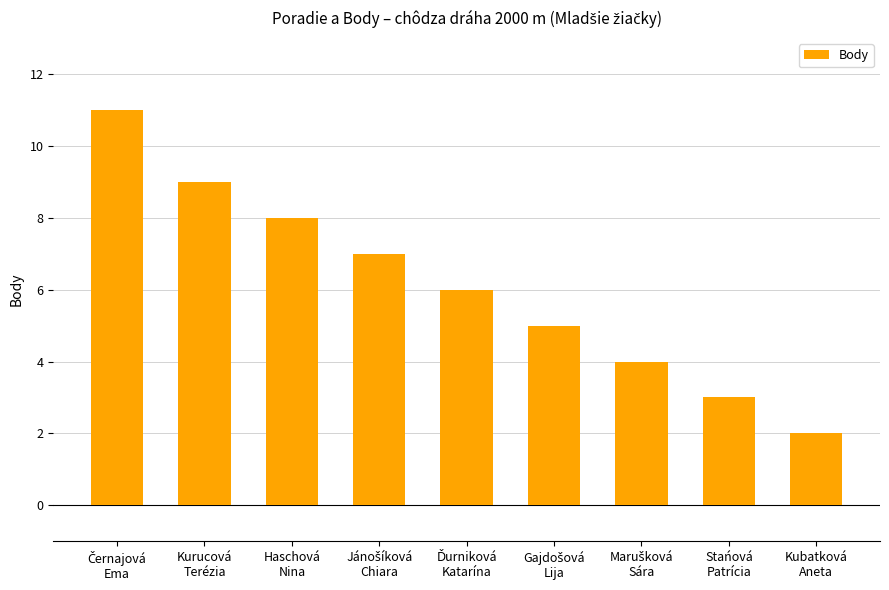

What is the average value?

6